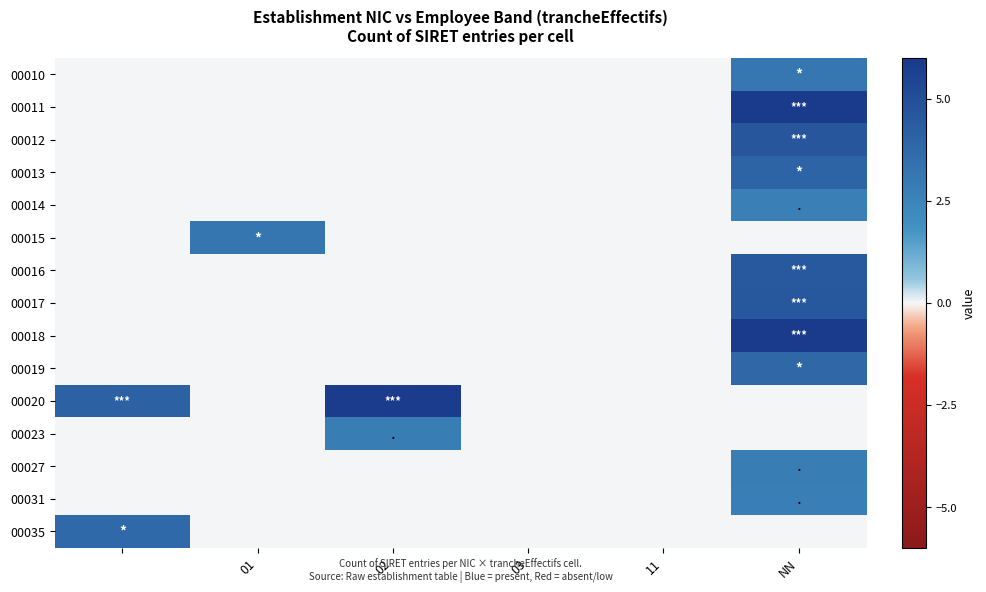

Reading right to left, extract all data points from this chart.

00010: 3.1	0.0	0.0	0.0	0.0	0.0
00011: 6.4	0.0	0.0	0.0	0.0	0.0
00012: 4.6	0.0	0.0	0.0	0.0	0.0
00013: 4.0	0.0	0.0	0.0	0.0	0.0
00014: 2.7	0.0	0.0	0.0	0.0	0.0
00015: 0.0	0.0	0.0	0.0	3.2	0.0
00016: 4.5	0.0	0.0	0.0	0.0	0.0
00017: 4.6	0.0	0.0	0.0	0.0	0.0
00018: 6.1	0.0	0.0	0.0	0.0	0.0
00019: 3.8	0.0	0.0	0.0	0.0	0.0
00020: 0.0	0.0	0.0	5.8	0.0	4.1
00023: 0.0	0.0	0.0	2.8	0.0	0.0
00027: 2.8	0.0	0.0	0.0	0.0	0.0
00031: 2.8	0.0	0.0	0.0	0.0	0.0
00035: 0.0	0.0	0.0	0.0	0.0	3.7